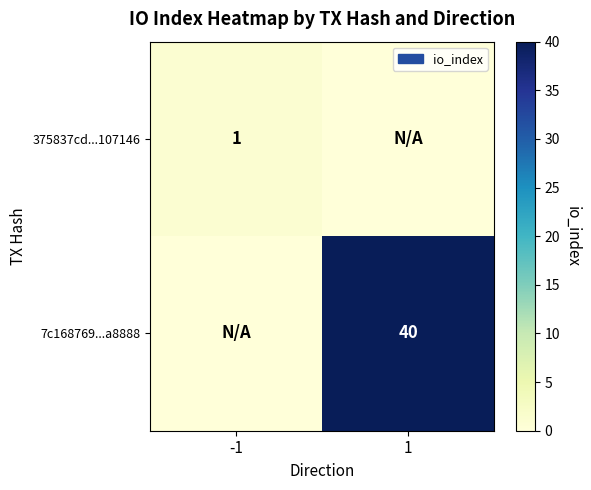

Is the value of 7c168769...a8888 at 1 greater than the value of 375837cd...107146 at -1?

Yes